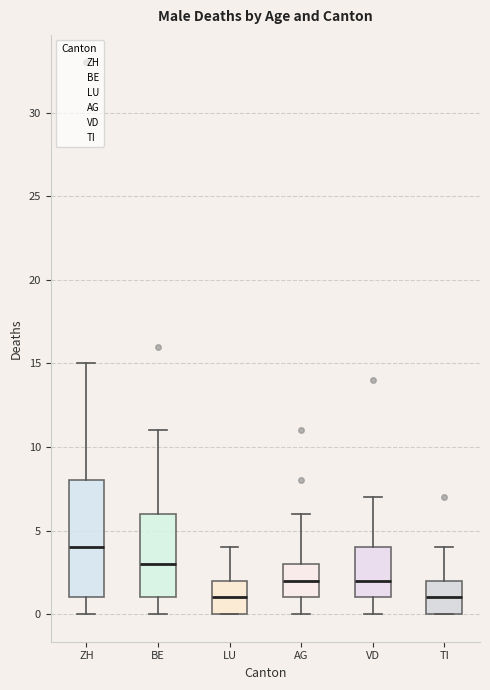

Where does the median line of the box for AG sit on the y-axis? The values are not printed on the chart, so give them approximately, as read against the axis.

2